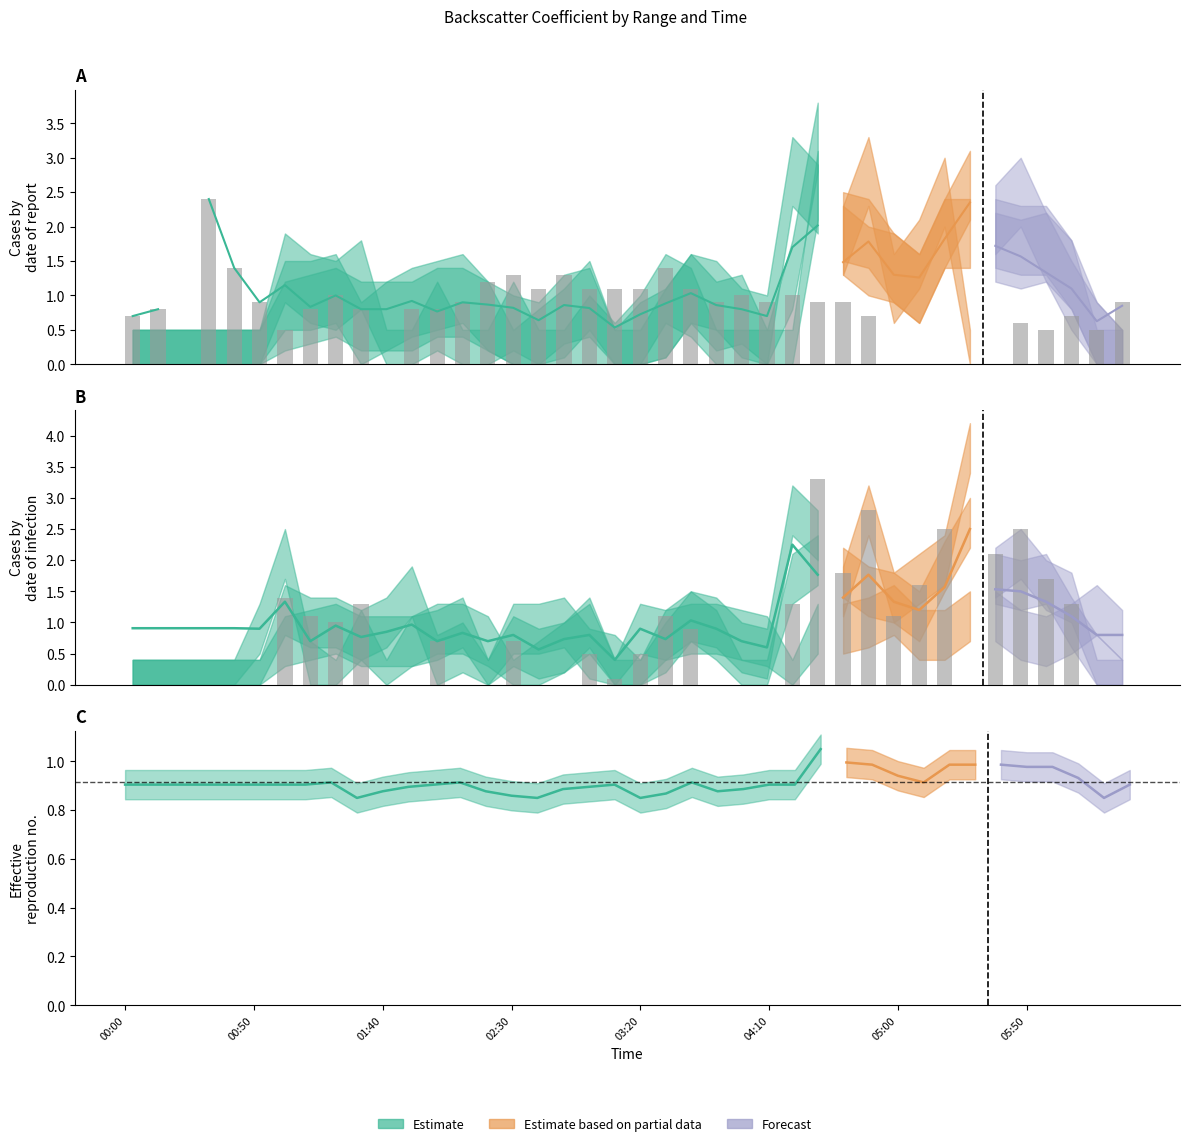

The value at 00:00 is -1.1. True or false?

False